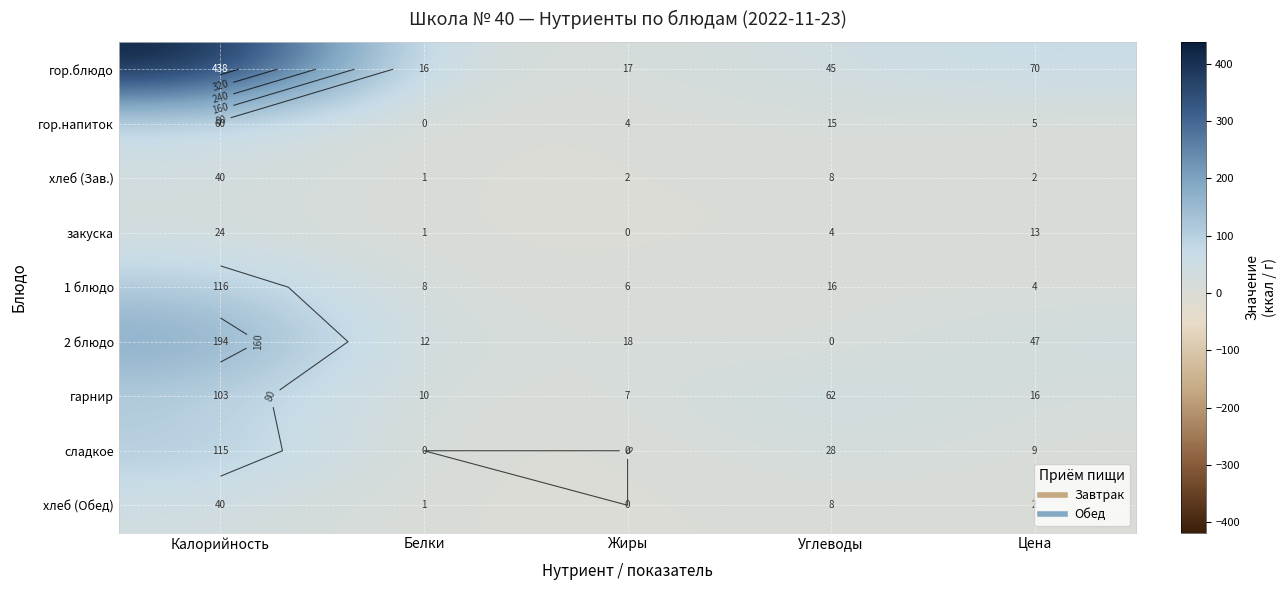

How many categories are shown in the chart?

5